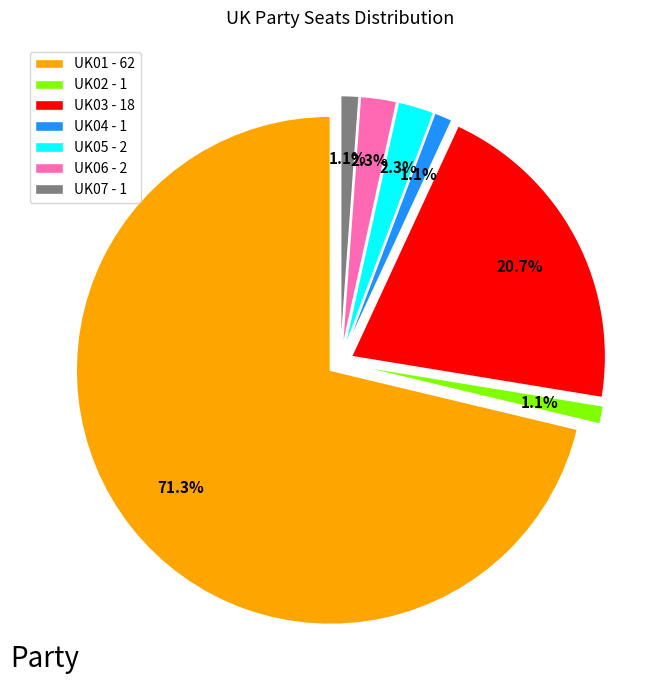

Which category has the biggest portion of the pie?

UK01